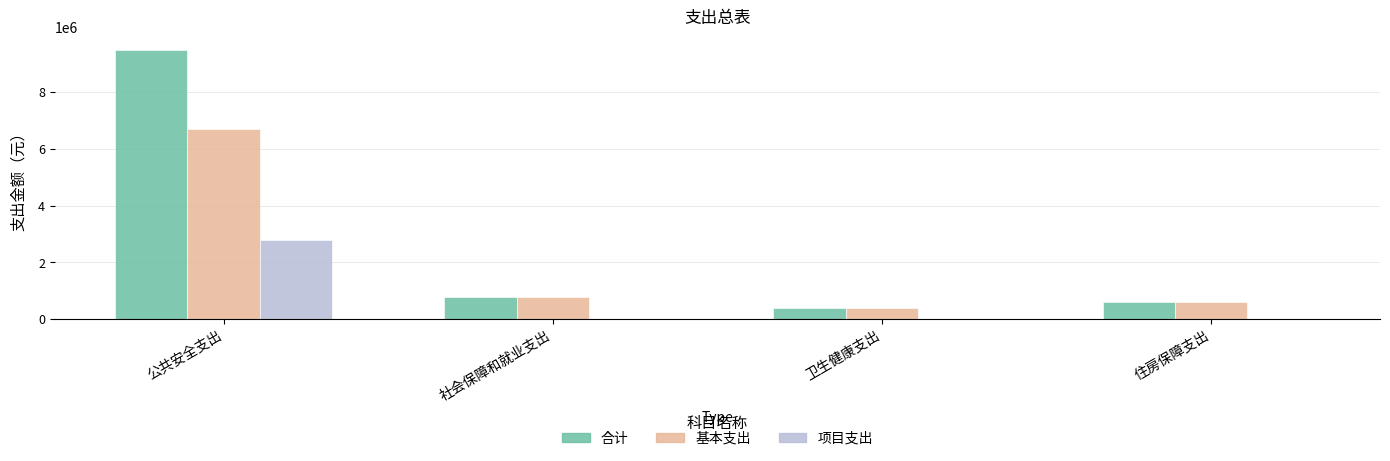

Between 公共安全支出 and 社会保障和就业支出, which series saw the biggest shift?

合计